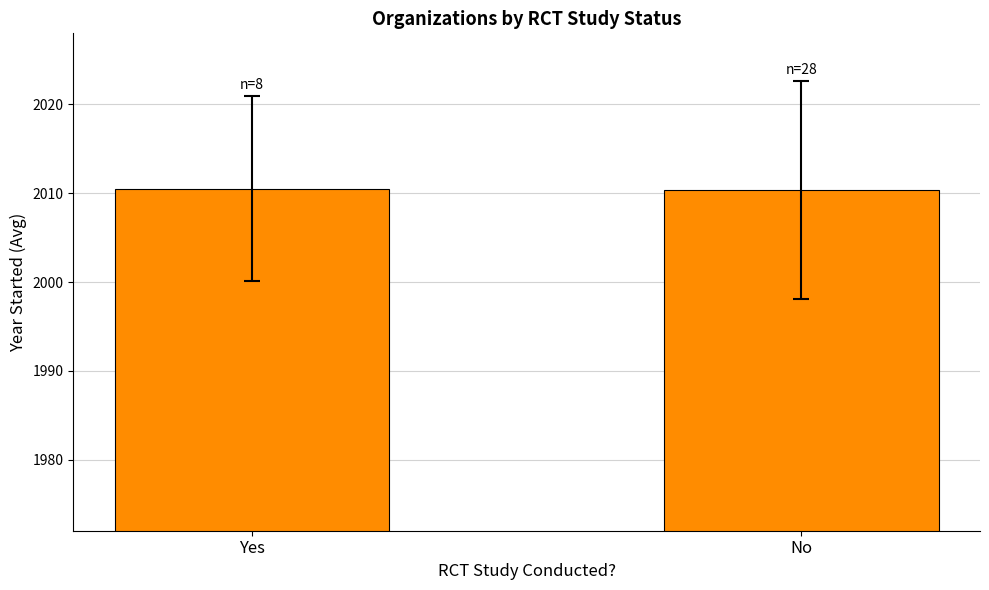

What value does the data have at No?

2010.4